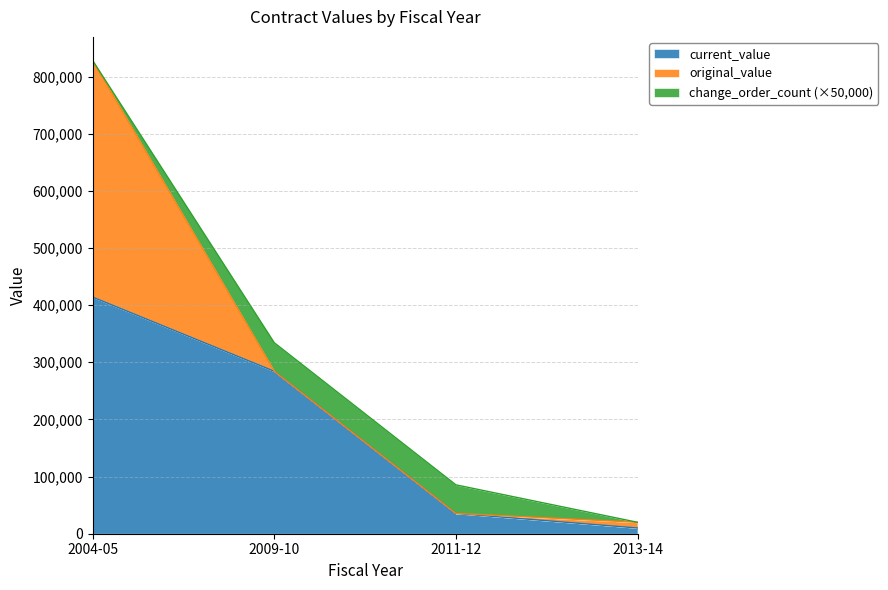

What are all the series names shown in the legend?

current_value, original_value, change_order_count (×50,000)